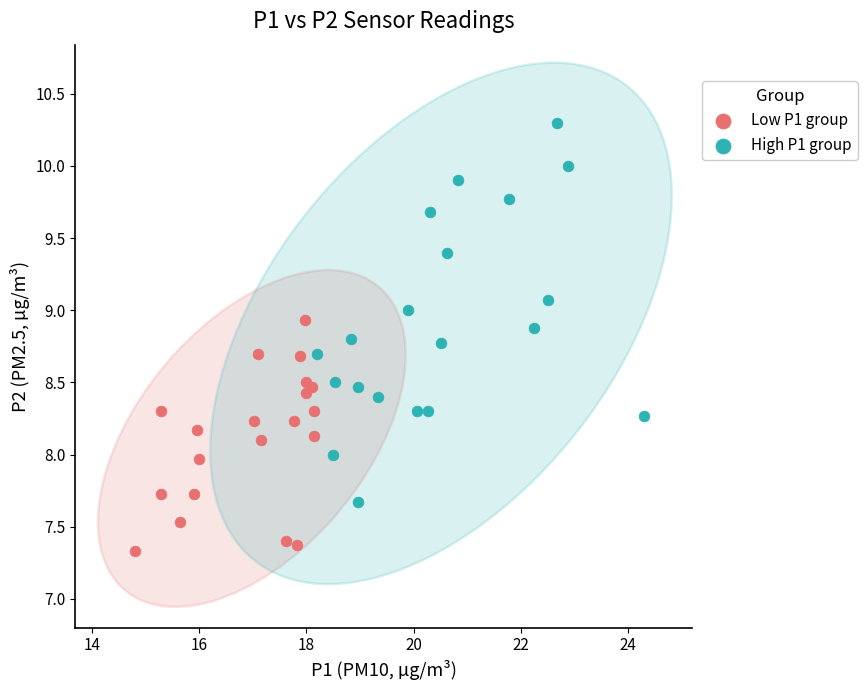

Which series contains the lowest Y value?

Low P1 group